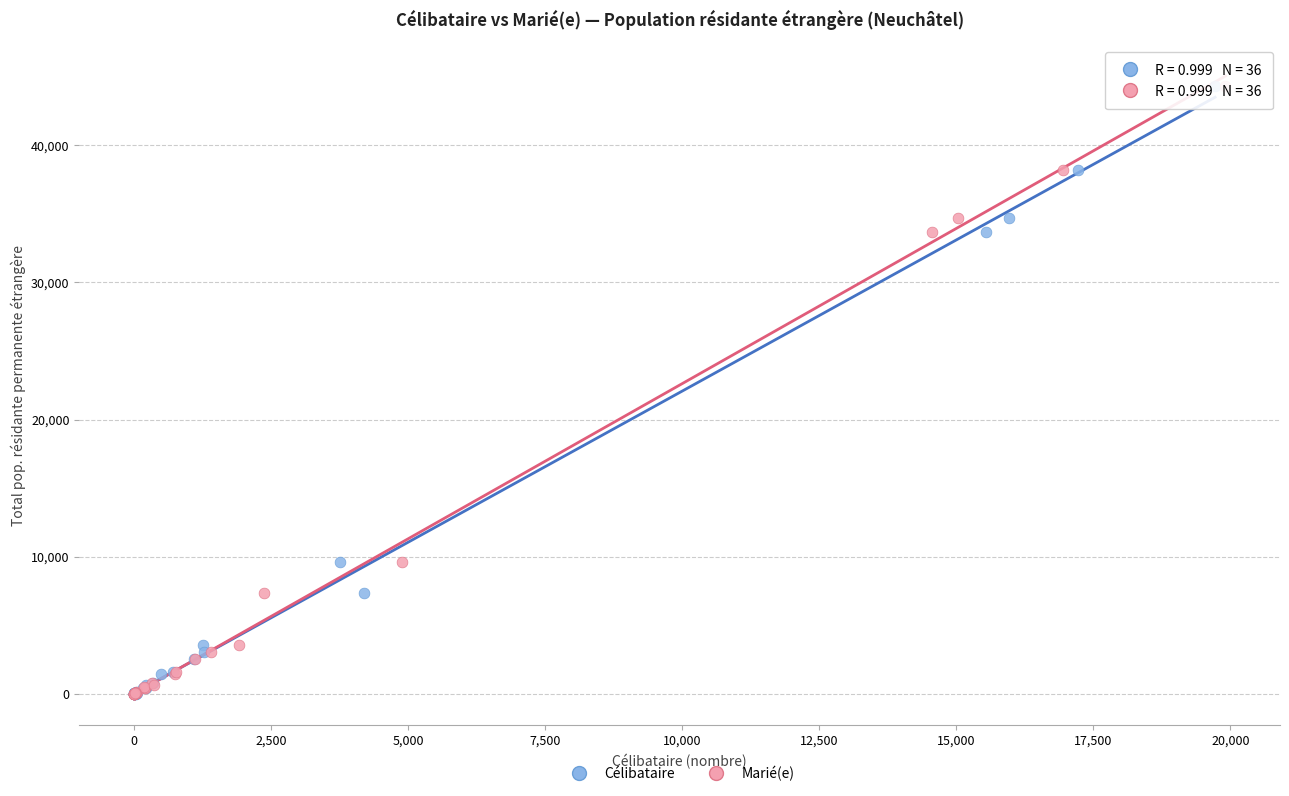

What are all the series names shown in the legend?

Célibataire, Marié(e)